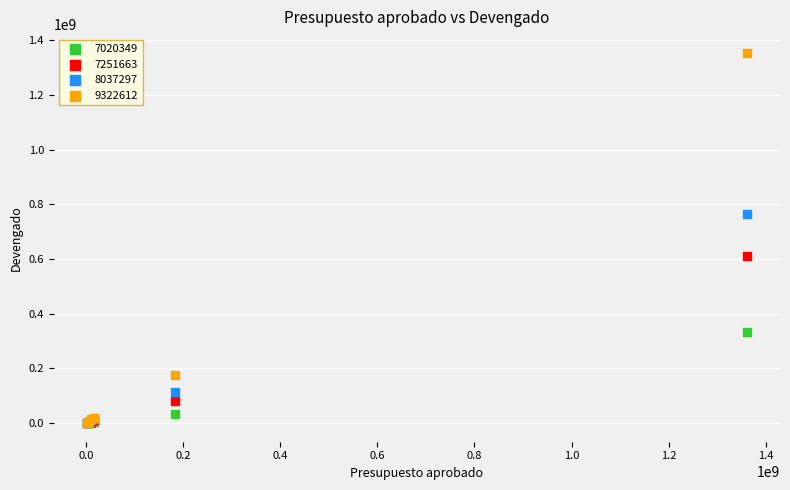

Which series reaches the maximum Y coordinate?

9322612